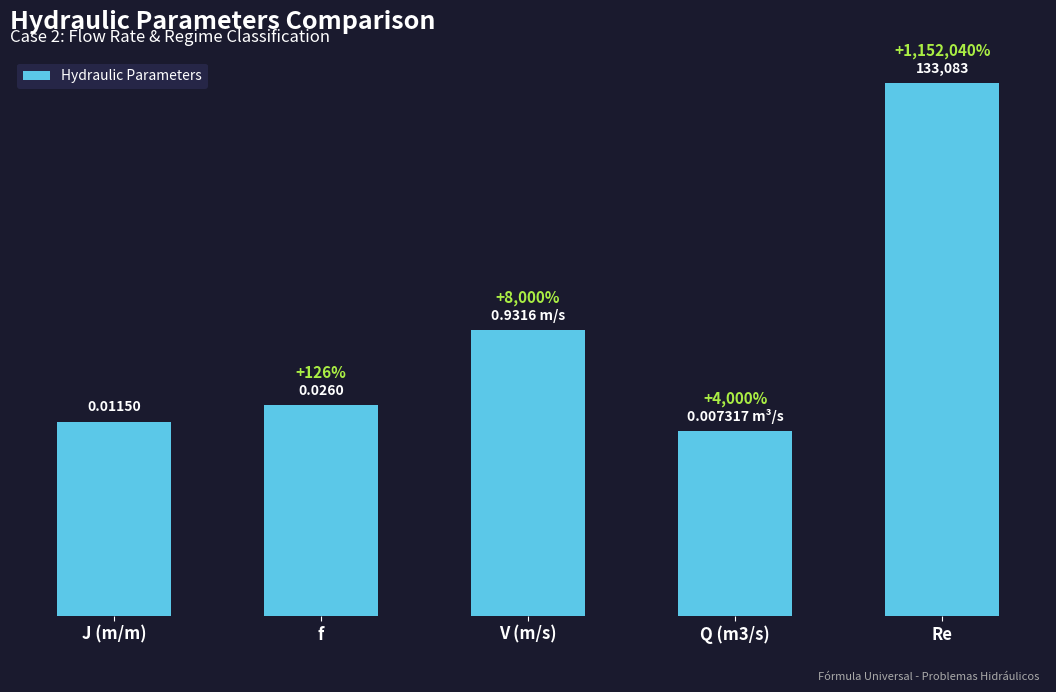

What is the label of the 3rd bar from the right?

V (m/s)